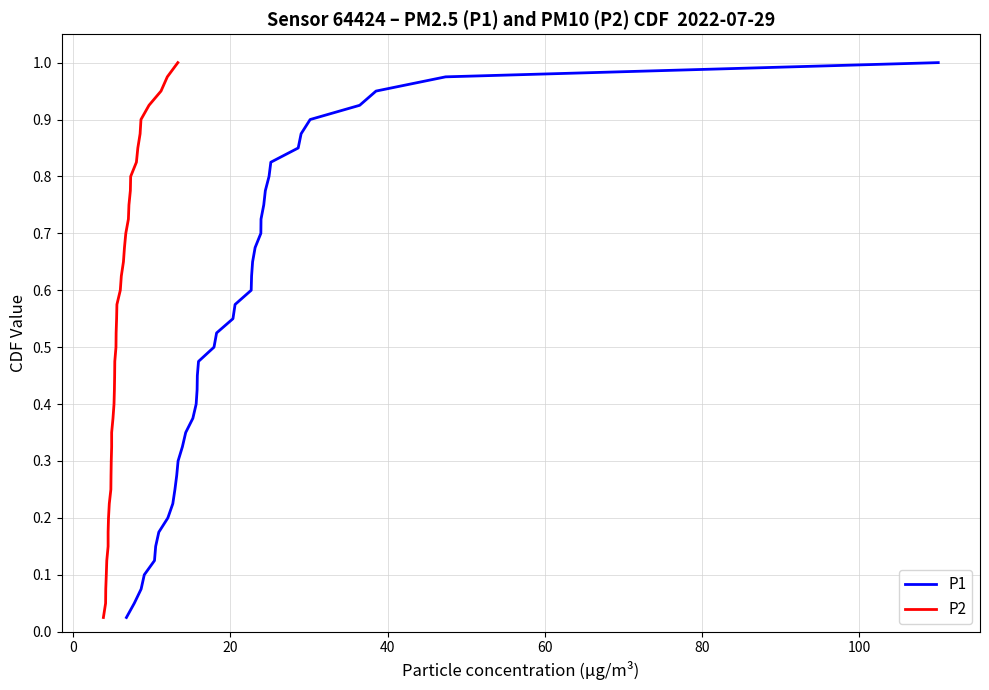

Reading left to right, transcribe all the data shown in this chart.

P1: 0.0	0.1	0.1	0.1	0.1	0.1	0.2	0.2	0.2	0.2	0.3	0.3	0.3	0.3	0.4	0.4	0.4	0.5	0.5	0.5	0.5	0.6	0.6	0.6	0.6	0.7	0.7	0.7	0.7	0.8	0.8	0.8	0.8	0.8	0.9	0.9	0.9	0.9	1.0	1.0
P2: 0.0	0.1	0.1	0.1	0.1	0.1	0.2	0.2	0.2	0.2	0.3	0.3	0.3	0.3	0.4	0.4	0.4	0.5	0.5	0.5	0.5	0.6	0.6	0.6	0.6	0.7	0.7	0.7	0.7	0.8	0.8	0.8	0.8	0.8	0.9	0.9	0.9	0.9	1.0	1.0